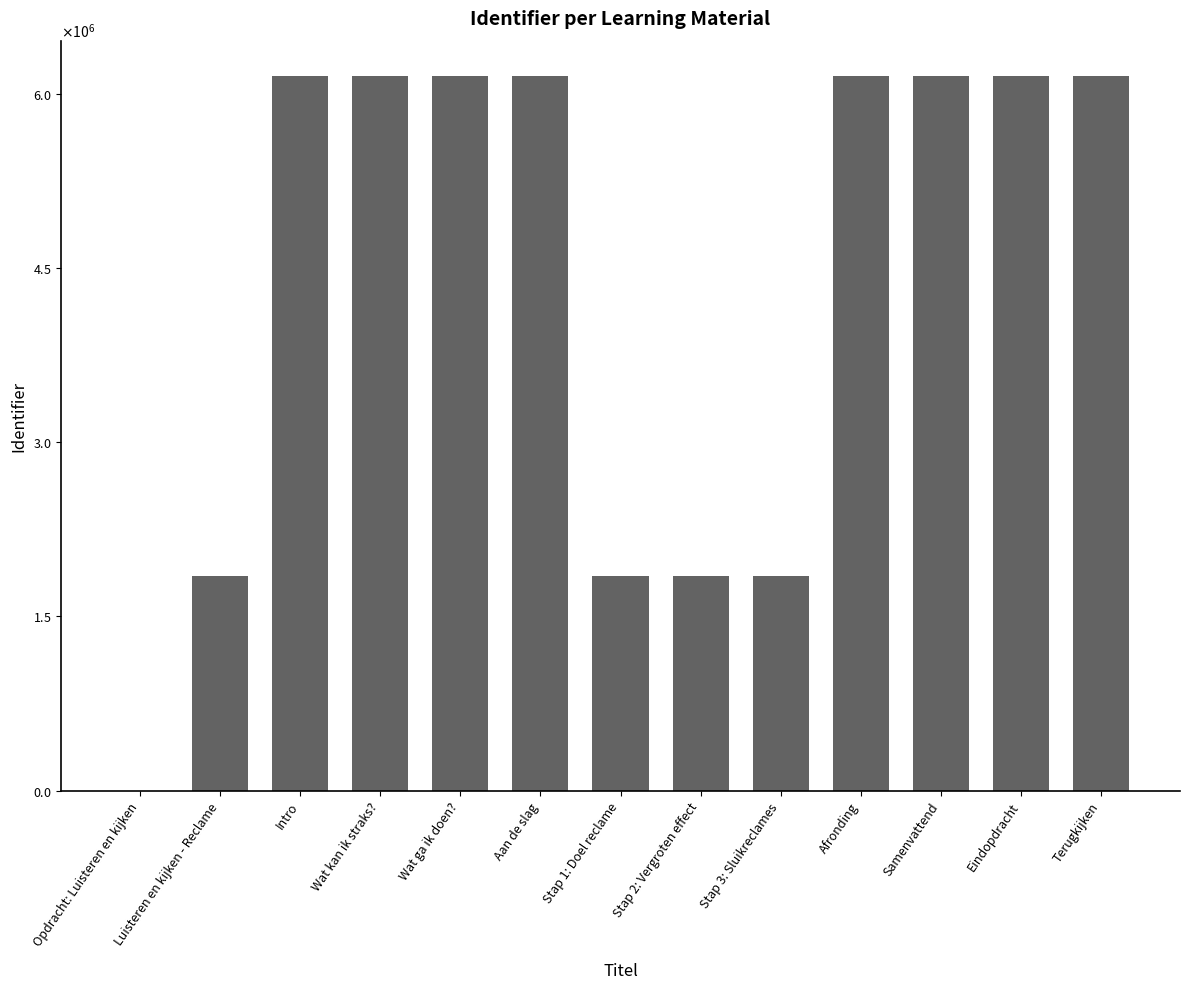

At which label is the value closest to 3075562?

Stap 3: Sluikreclames